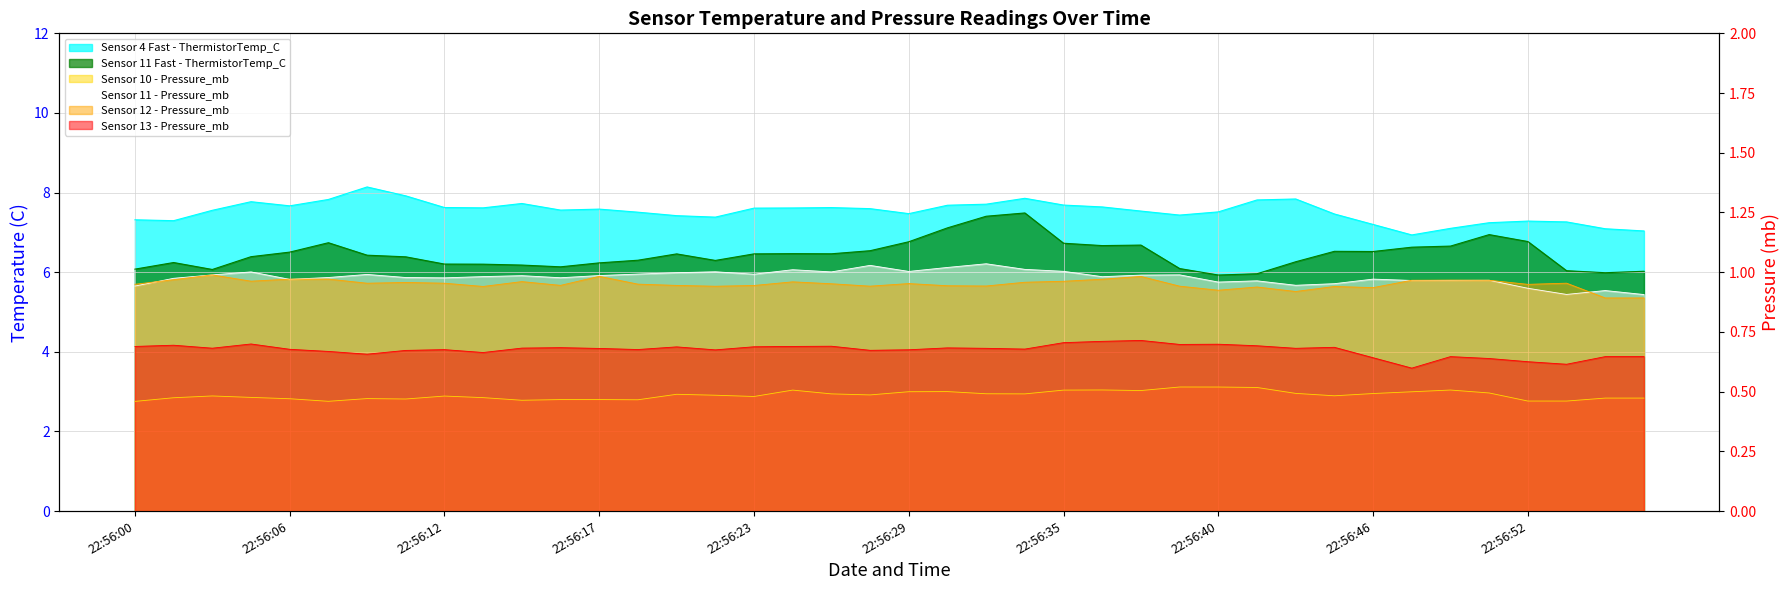

Reading left to right, transcribe all the data shown in this chart.

Sensor 4 Fast - ThermistorTemp_C: 22:56:00=7.3	22:56:02=7.3	22:56:03=7.6	22:56:05=7.8	22:56:06=7.7	22:56:07=7.8	22:56:09=8.1	22:56:10=7.9	22:56:12=7.6	22:56:13=7.6	22:56:15=7.7	22:56:16=7.6	22:56:17=7.6	22:56:19=7.5	22:56:20=7.4	22:56:22=7.4	22:56:23=7.6	22:56:25=7.6	22:56:26=7.6	22:56:27=7.6	22:56:29=7.5	22:56:30=7.7	22:56:32=7.7	22:56:33=7.9	22:56:35=7.7	22:56:36=7.6	22:56:37=7.5	22:56:39=7.4	22:56:40=7.5	22:56:42=7.8	22:56:43=7.8	22:56:45=7.5	22:56:46=7.2	22:56:47=6.9	22:56:49=7.1	22:56:50=7.2	22:56:52=7.3	22:56:53=7.3	22:56:55=7.1	22:56:56=7.0
Sensor 11 Fast - ThermistorTemp_C: 22:56:00=6.1	22:56:02=6.2	22:56:03=6.1	22:56:05=6.4	22:56:06=6.5	22:56:07=6.7	22:56:09=6.4	22:56:10=6.4	22:56:12=6.2	22:56:13=6.2	22:56:15=6.2	22:56:16=6.1	22:56:17=6.2	22:56:19=6.3	22:56:20=6.5	22:56:22=6.3	22:56:23=6.5	22:56:25=6.5	22:56:26=6.5	22:56:27=6.5	22:56:29=6.8	22:56:30=7.1	22:56:32=7.4	22:56:33=7.5	22:56:35=6.7	22:56:36=6.7	22:56:37=6.7	22:56:39=6.1	22:56:40=5.9	22:56:42=6.0	22:56:43=6.3	22:56:45=6.5	22:56:46=6.5	22:56:47=6.6	22:56:49=6.7	22:56:50=6.9	22:56:52=6.8	22:56:53=6.0	22:56:55=6.0	22:56:56=6.0
Sensor 10 - Pressure_mb: 22:56:00=0.5	22:56:02=0.5	22:56:03=0.5	22:56:05=0.5	22:56:06=0.5	22:56:07=0.5	22:56:09=0.5	22:56:10=0.5	22:56:12=0.5	22:56:13=0.5	22:56:15=0.5	22:56:16=0.5	22:56:17=0.5	22:56:19=0.5	22:56:20=0.5	22:56:22=0.5	22:56:23=0.5	22:56:25=0.5	22:56:26=0.5	22:56:27=0.5	22:56:29=0.5	22:56:30=0.5	22:56:32=0.5	22:56:33=0.5	22:56:35=0.5	22:56:36=0.5	22:56:37=0.5	22:56:39=0.5	22:56:40=0.5	22:56:42=0.5	22:56:43=0.5	22:56:45=0.5	22:56:46=0.5	22:56:47=0.5	22:56:49=0.5	22:56:50=0.5	22:56:52=0.5	22:56:53=0.5	22:56:55=0.5	22:56:56=0.5
Sensor 11 - Pressure_mb: 22:56:00=0.9	22:56:02=1.0	22:56:03=1.0	22:56:05=1.0	22:56:06=1.0	22:56:07=1.0	22:56:09=1.0	22:56:10=1.0	22:56:12=1.0	22:56:13=1.0	22:56:15=1.0	22:56:16=1.0	22:56:17=1.0	22:56:19=1.0	22:56:20=1.0	22:56:22=1.0	22:56:23=1.0	22:56:25=1.0	22:56:26=1.0	22:56:27=1.0	22:56:29=1.0	22:56:30=1.0	22:56:32=1.0	22:56:33=1.0	22:56:35=1.0	22:56:36=1.0	22:56:37=1.0	22:56:39=1.0	22:56:40=1.0	22:56:42=1.0	22:56:43=0.9	22:56:45=1.0	22:56:46=1.0	22:56:47=1.0	22:56:49=1.0	22:56:50=1.0	22:56:52=0.9	22:56:53=0.9	22:56:55=0.9	22:56:56=0.9
Sensor 12 - Pressure_mb: 22:56:00=0.9	22:56:02=1.0	22:56:03=1.0	22:56:05=1.0	22:56:06=1.0	22:56:07=1.0	22:56:09=1.0	22:56:10=1.0	22:56:12=1.0	22:56:13=0.9	22:56:15=1.0	22:56:16=0.9	22:56:17=1.0	22:56:19=1.0	22:56:20=0.9	22:56:22=0.9	22:56:23=0.9	22:56:25=1.0	22:56:26=1.0	22:56:27=0.9	22:56:29=1.0	22:56:30=0.9	22:56:32=0.9	22:56:33=1.0	22:56:35=1.0	22:56:36=1.0	22:56:37=1.0	22:56:39=0.9	22:56:40=0.9	22:56:42=0.9	22:56:43=0.9	22:56:45=0.9	22:56:46=0.9	22:56:47=1.0	22:56:49=1.0	22:56:50=1.0	22:56:52=0.9	22:56:53=1.0	22:56:55=0.9	22:56:56=0.9
Sensor 13 - Pressure_mb: 22:56:00=0.7	22:56:02=0.7	22:56:03=0.7	22:56:05=0.7	22:56:06=0.7	22:56:07=0.7	22:56:09=0.7	22:56:10=0.7	22:56:12=0.7	22:56:13=0.7	22:56:15=0.7	22:56:16=0.7	22:56:17=0.7	22:56:19=0.7	22:56:20=0.7	22:56:22=0.7	22:56:23=0.7	22:56:25=0.7	22:56:26=0.7	22:56:27=0.7	22:56:29=0.7	22:56:30=0.7	22:56:32=0.7	22:56:33=0.7	22:56:35=0.7	22:56:36=0.7	22:56:37=0.7	22:56:39=0.7	22:56:40=0.7	22:56:42=0.7	22:56:43=0.7	22:56:45=0.7	22:56:46=0.6	22:56:47=0.6	22:56:49=0.6	22:56:50=0.6	22:56:52=0.6	22:56:53=0.6	22:56:55=0.6	22:56:56=0.6